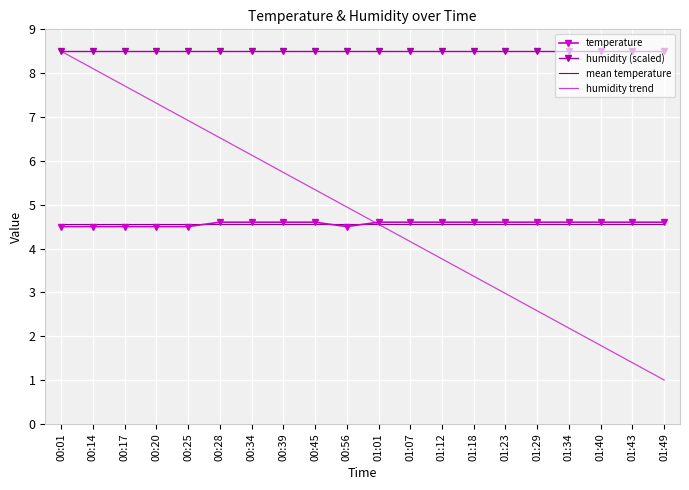

What are all the series names shown in the legend?

temperature, humidity (scaled), mean temperature, humidity trend